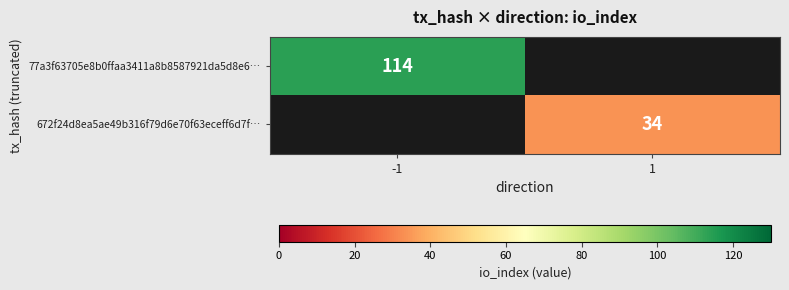

What is the total value across all series at -1?

114